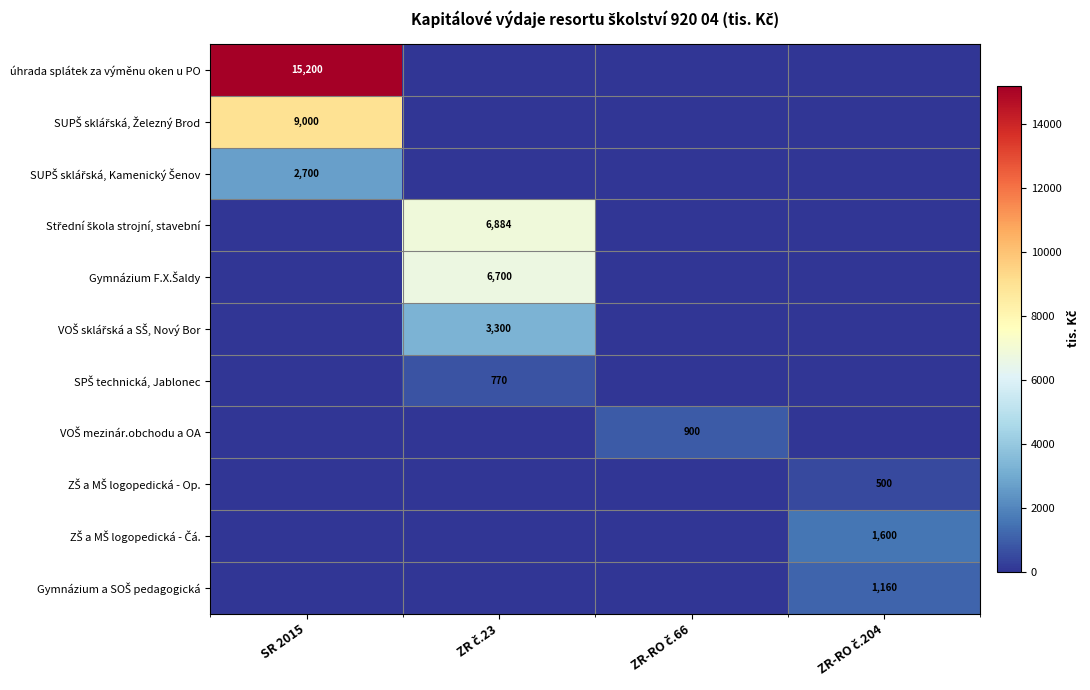

True or false: Gymnázium F.X.Šaldy has a value of 3547.5 at ZR č.23.

False